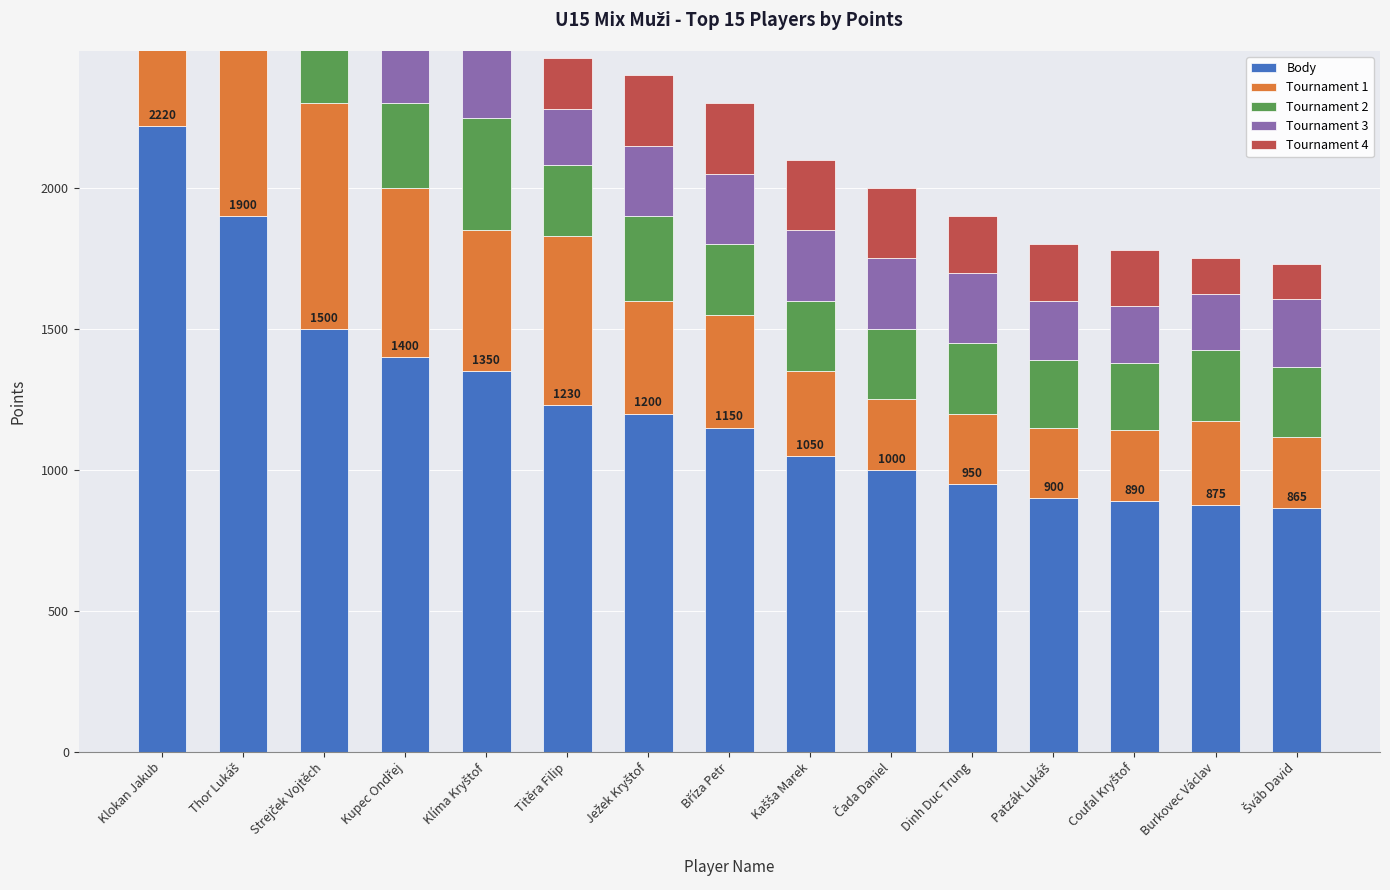

How many bars are there in each group?

5